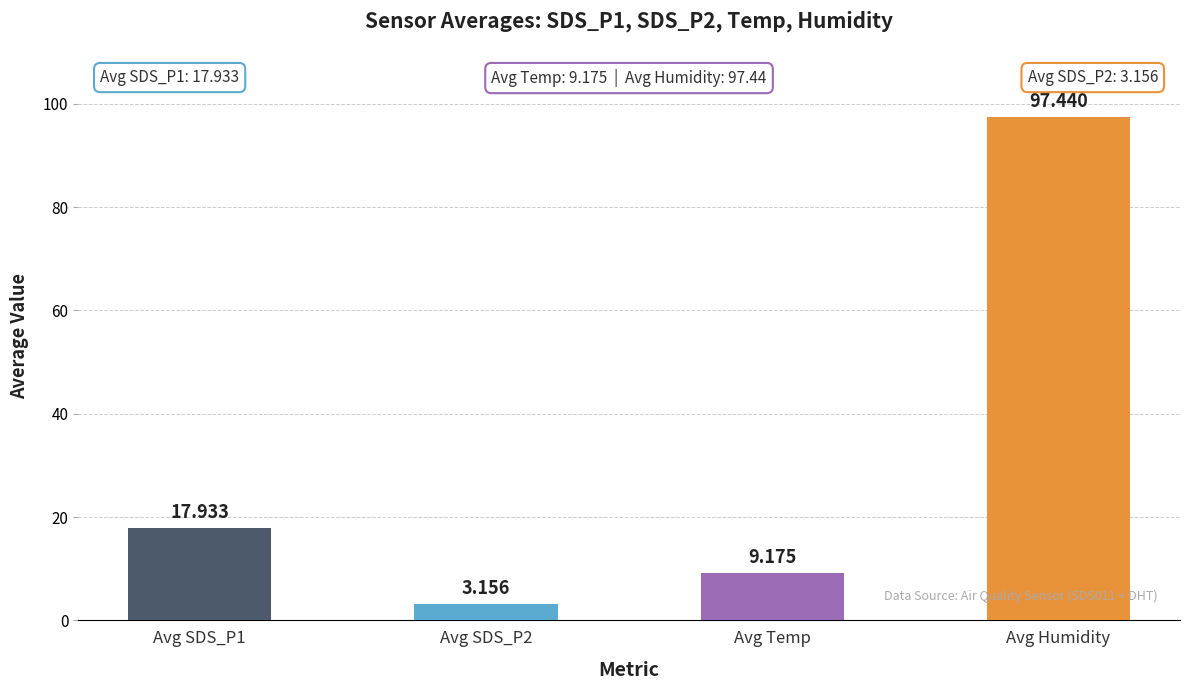

The Temp series shows 15.1 at 17. True or false?

False